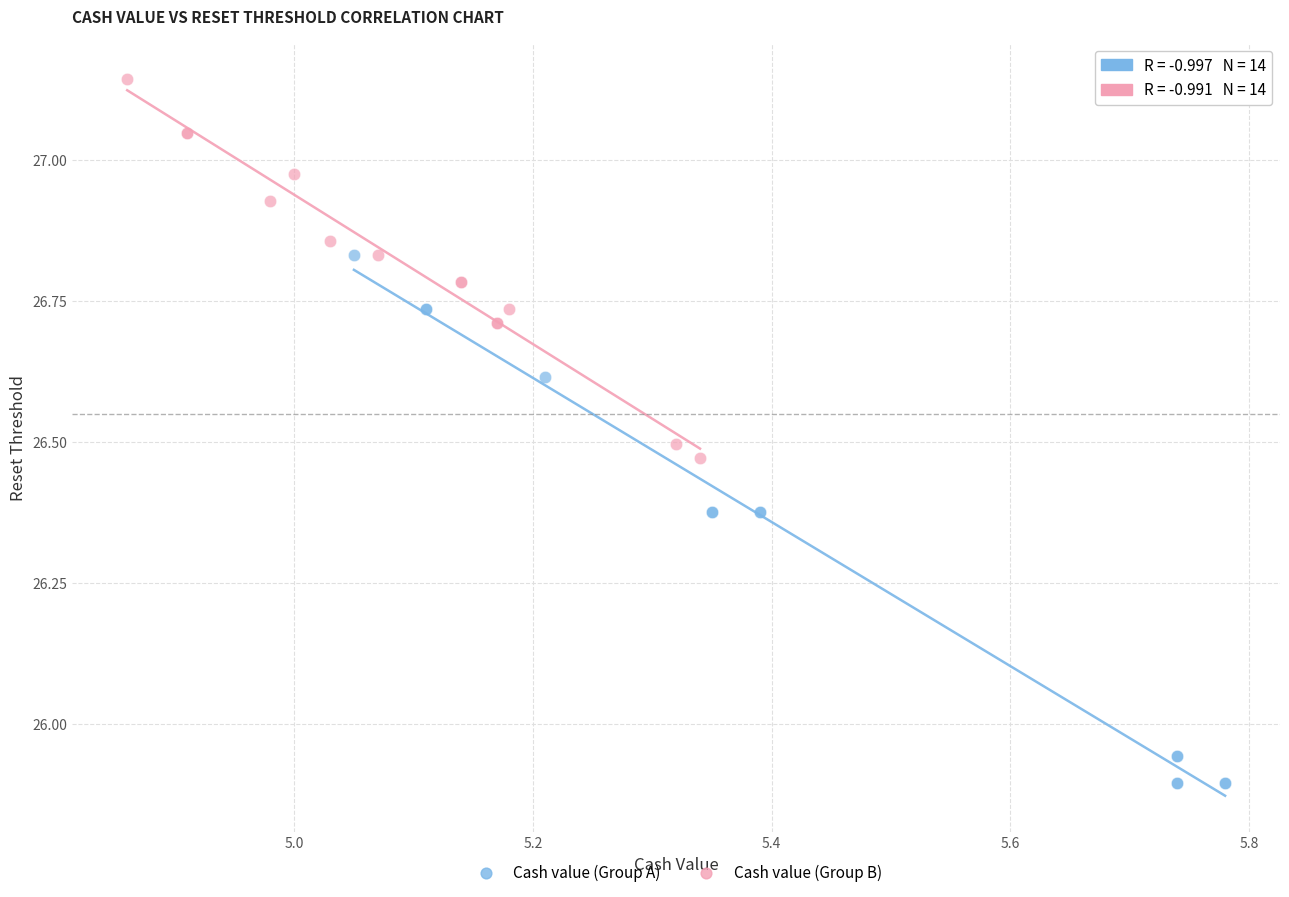

Which series reaches the maximum Y coordinate?

Cash value (Group B)